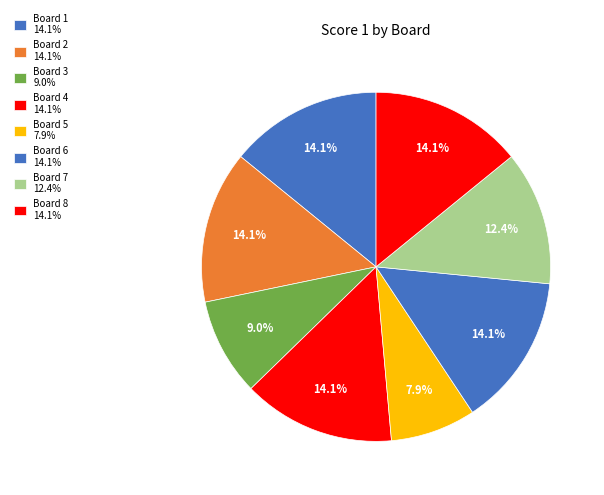

How many slices are in this pie chart?

8